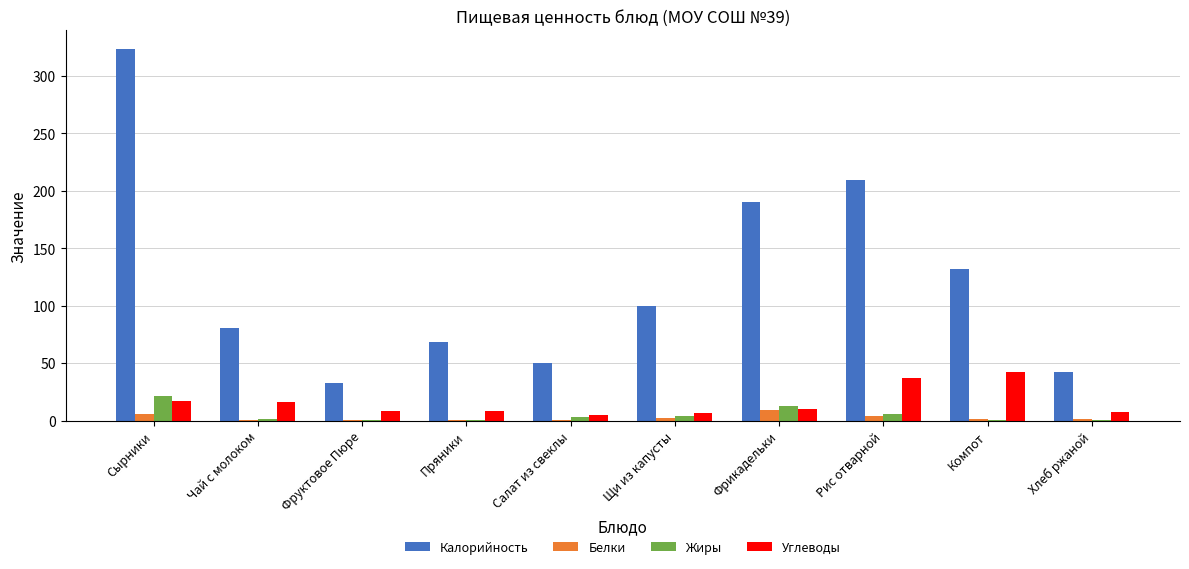

At which category is the sum across all series the highest?

Сырники